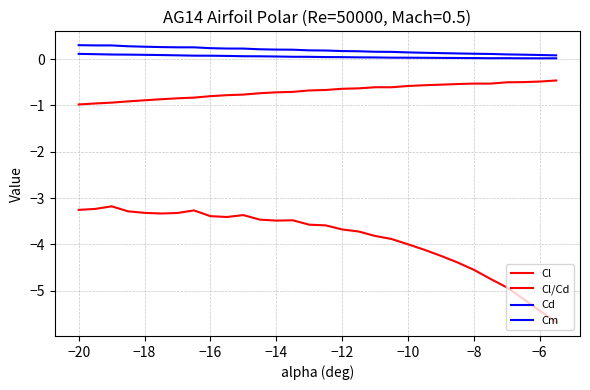

How many lines are shown in the chart?

4